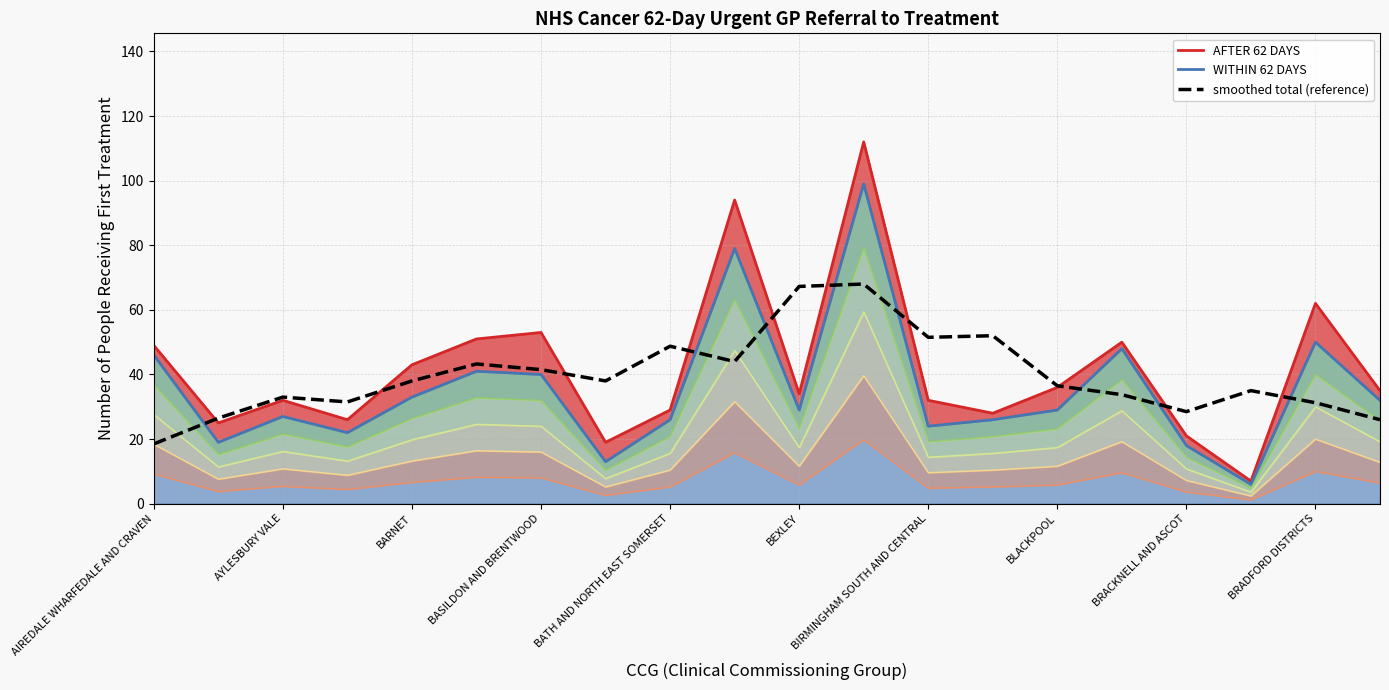

The chart shows a value of 67.2 at BEXLEY. True or false?

True